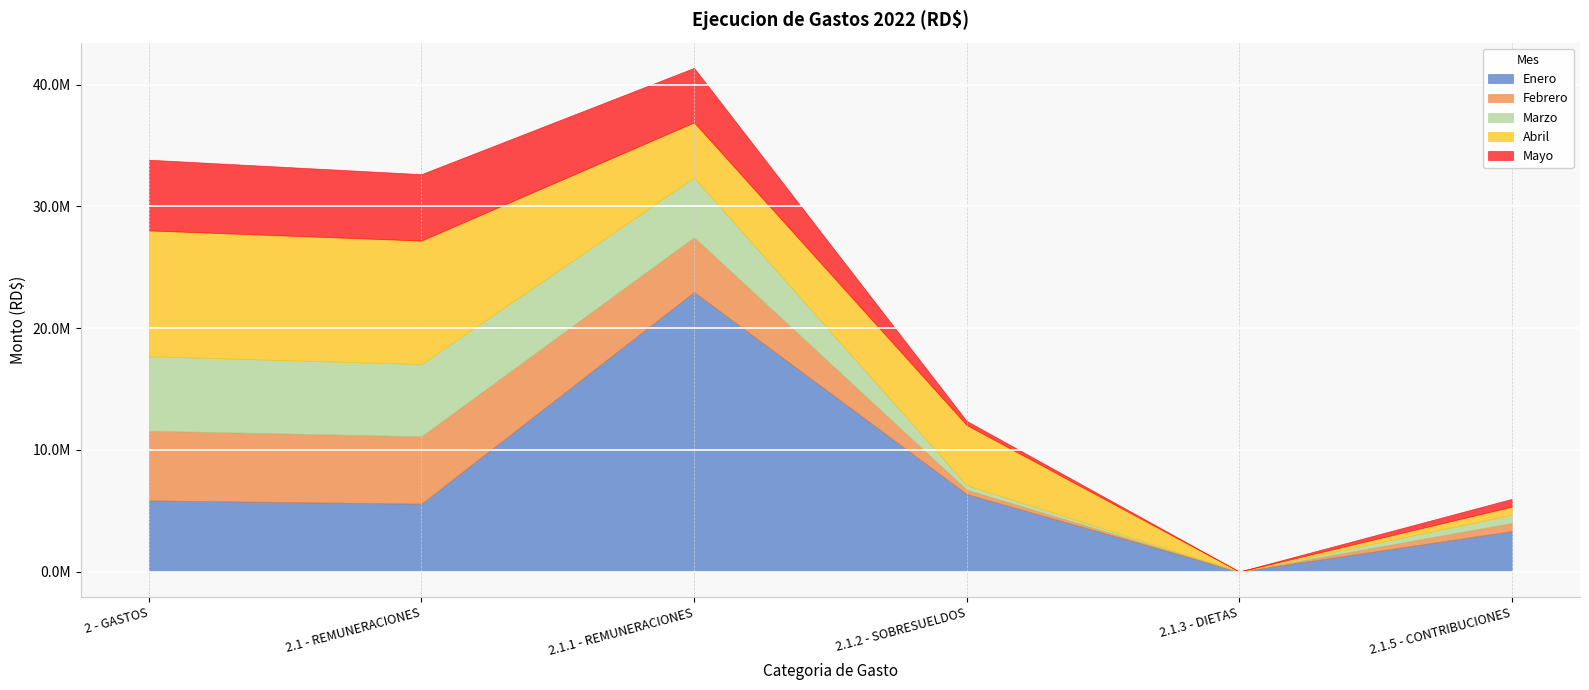

True or false: Marzo has a value of 5933693.6 at 2.1 - REMUNERACIONES.

True